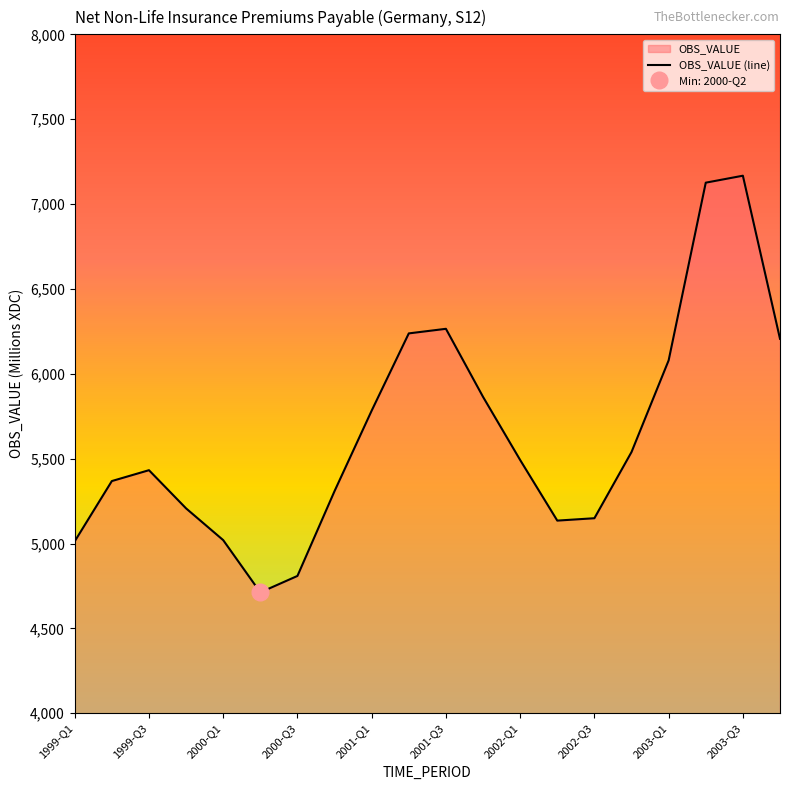

What is the minimum value for OBS_VALUE (line)?

4712